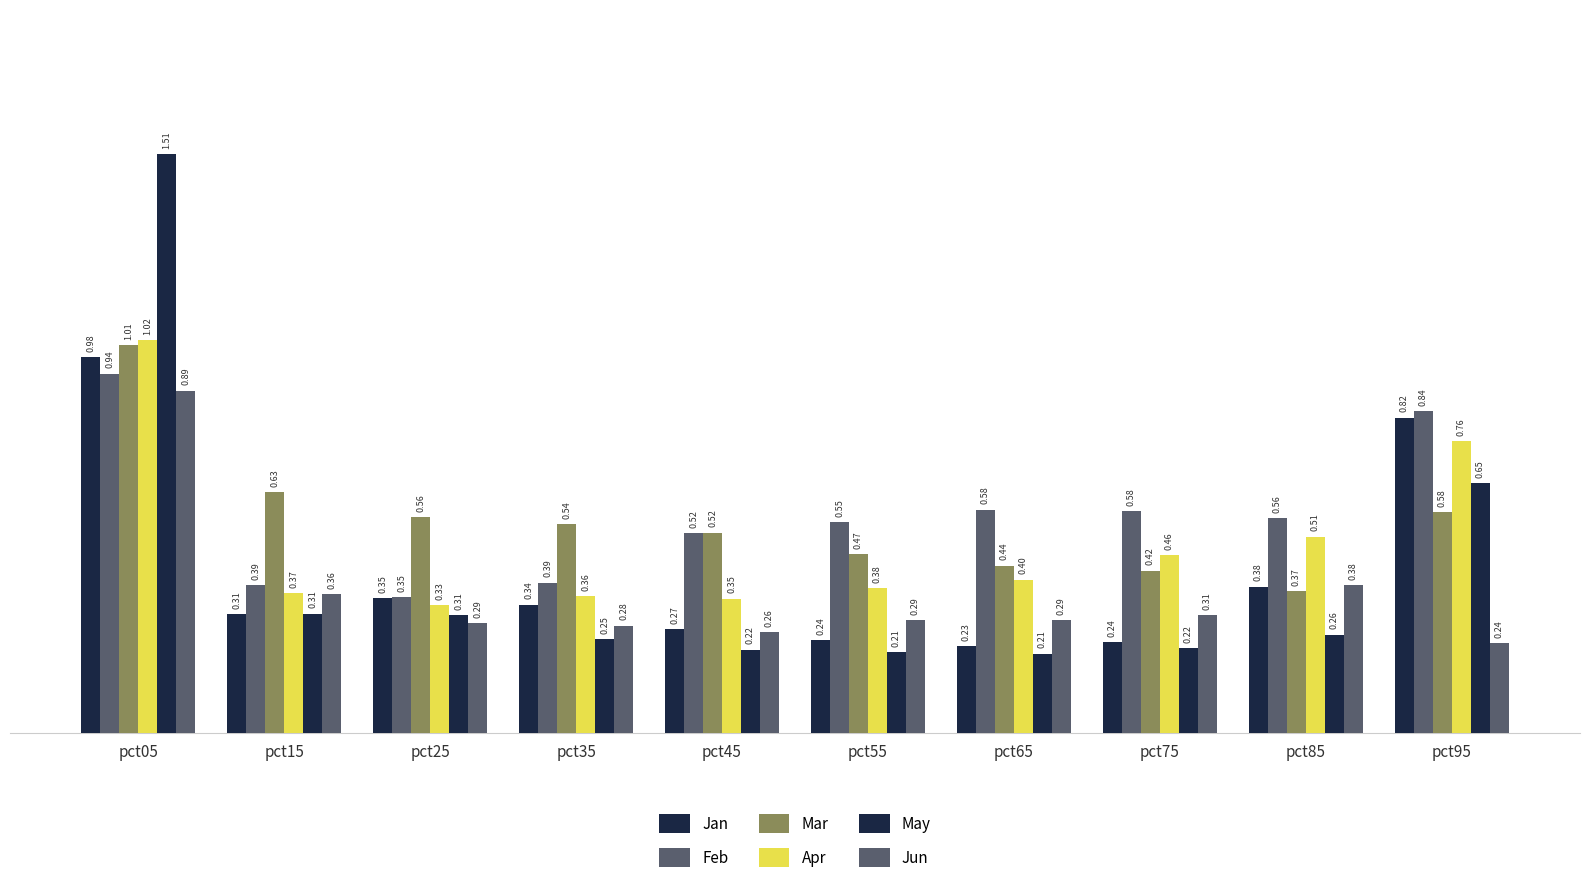

Reading right to left, transcribe all the data shown in this chart.

Jan: pct95=0.8	pct85=0.4	pct75=0.2	pct65=0.2	pct55=0.2	pct45=0.3	pct35=0.3	pct25=0.4	pct15=0.3	pct05=1.0
Feb: pct95=0.8	pct85=0.6	pct75=0.6	pct65=0.6	pct55=0.5	pct45=0.5	pct35=0.4	pct25=0.4	pct15=0.4	pct05=0.9
Mar: pct95=0.6	pct85=0.4	pct75=0.4	pct65=0.4	pct55=0.5	pct45=0.5	pct35=0.5	pct25=0.6	pct15=0.6	pct05=1.0
Apr: pct95=0.8	pct85=0.5	pct75=0.5	pct65=0.4	pct55=0.4	pct45=0.4	pct35=0.4	pct25=0.3	pct15=0.4	pct05=1.0
May: pct95=0.7	pct85=0.3	pct75=0.2	pct65=0.2	pct55=0.2	pct45=0.2	pct35=0.2	pct25=0.3	pct15=0.3	pct05=1.5
Jun: pct95=0.2	pct85=0.4	pct75=0.3	pct65=0.3	pct55=0.3	pct45=0.3	pct35=0.3	pct25=0.3	pct15=0.4	pct05=0.9